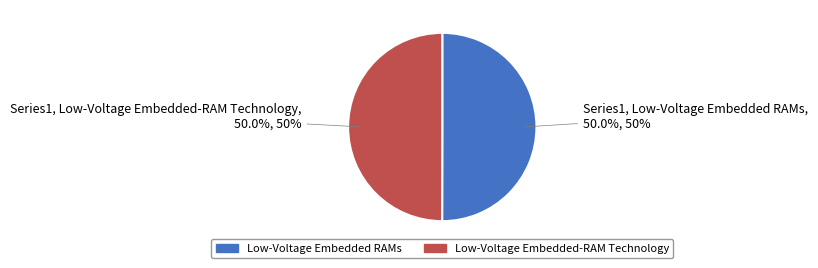

Do Low-Voltage Embedded-RAM Technology and Low-Voltage Embedded RAMs together represent more than half of the pie?

Yes